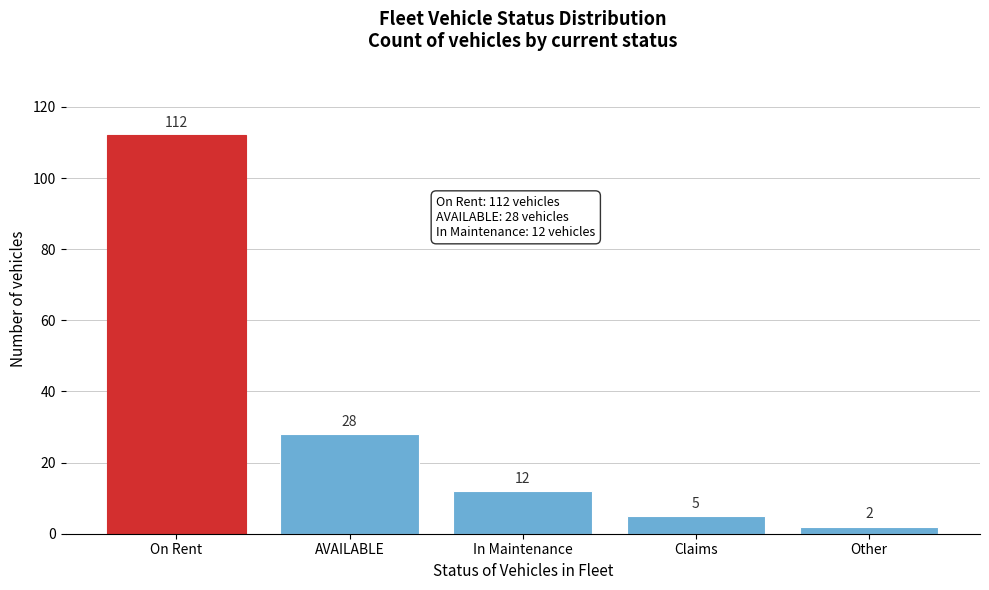

Reading left to right, transcribe all the data shown in this chart.

112	28	12	5	2